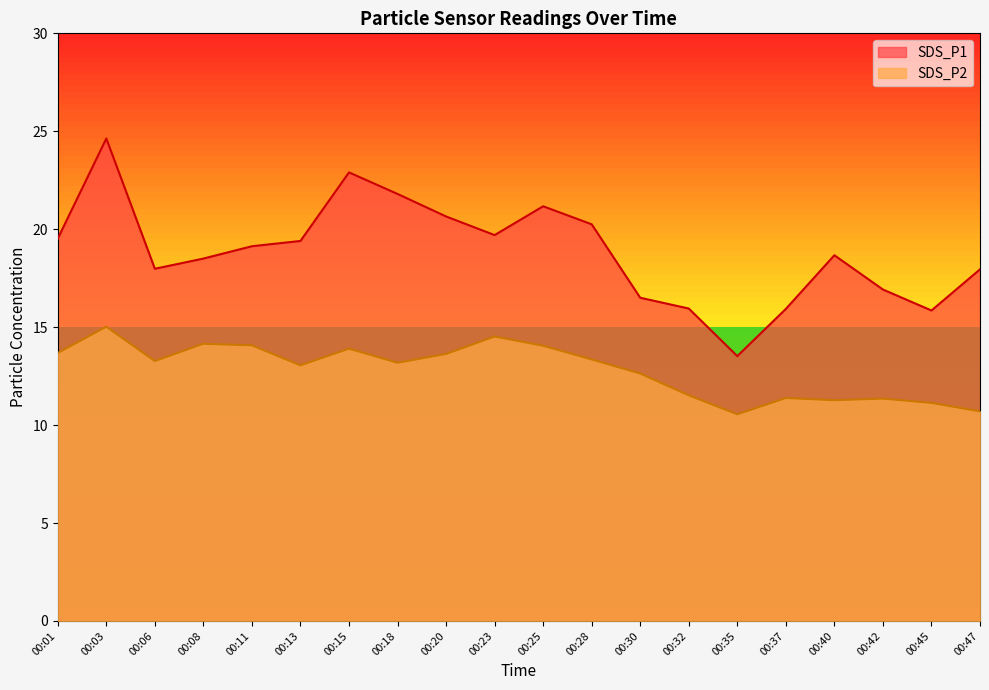

Where does the SDS_P2 series first go above 13?

00:01